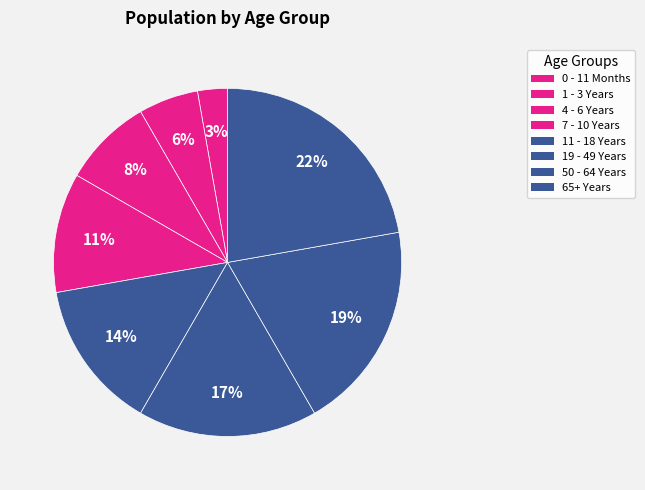

True or false: 1 - 3 Years accounts for 20% of the total.

False